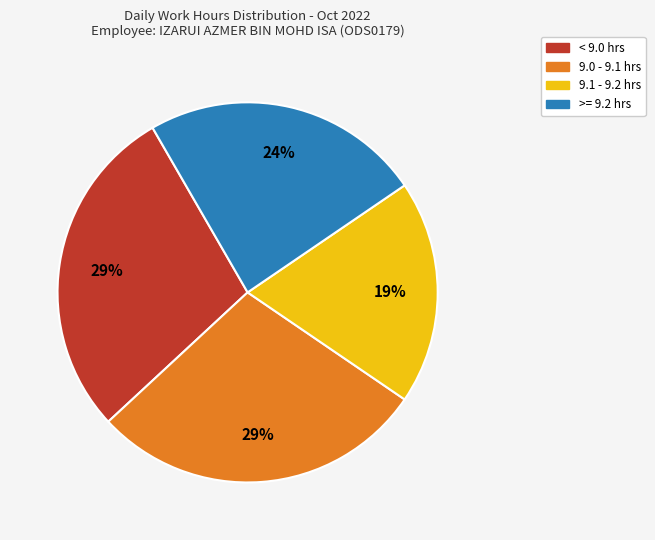

To the nearest percent, what is the combined percentage of 9.0 - 9.1 hrs and >= 9.2 hrs?

52%